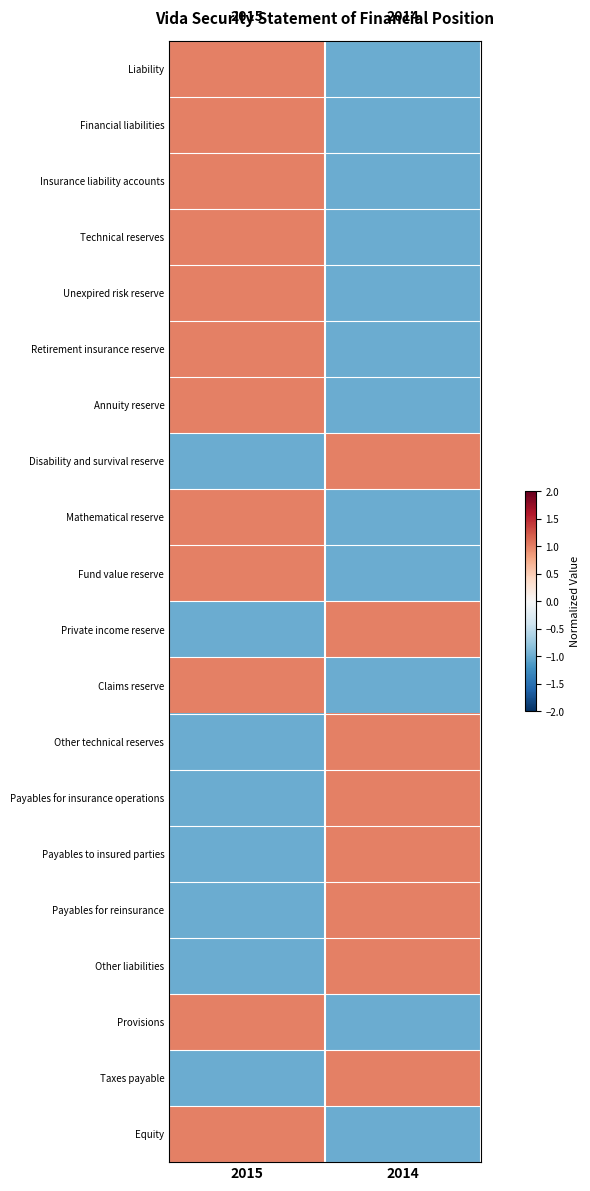

Which category has the highest value in the Retirement insurance reserve series?

2015